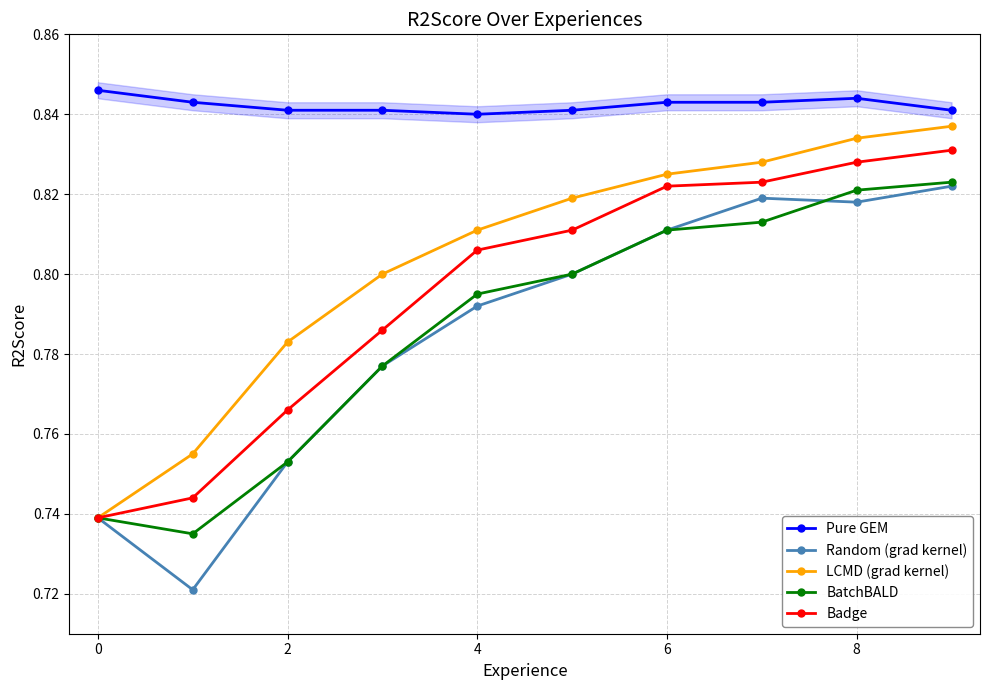

At which label does Random (grad kernel) reach its peak?

9